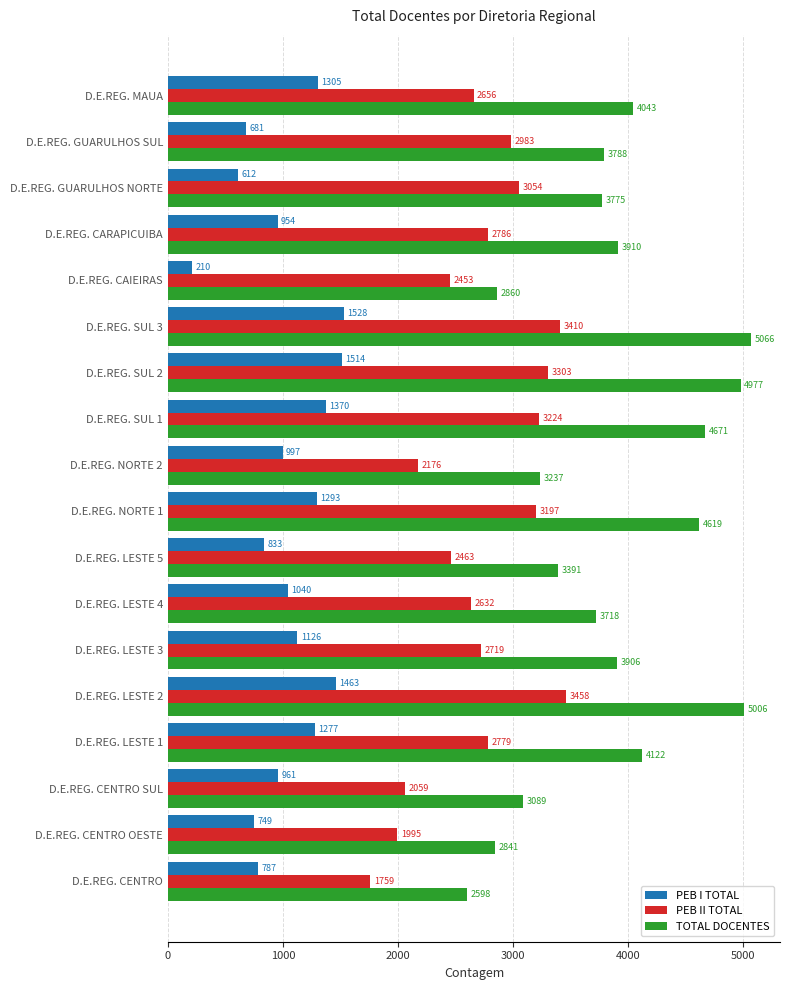

Between D.E.REG. LESTE 2 and D.E.REG. LESTE 3, which series saw the biggest shift?

TOTAL DOCENTES